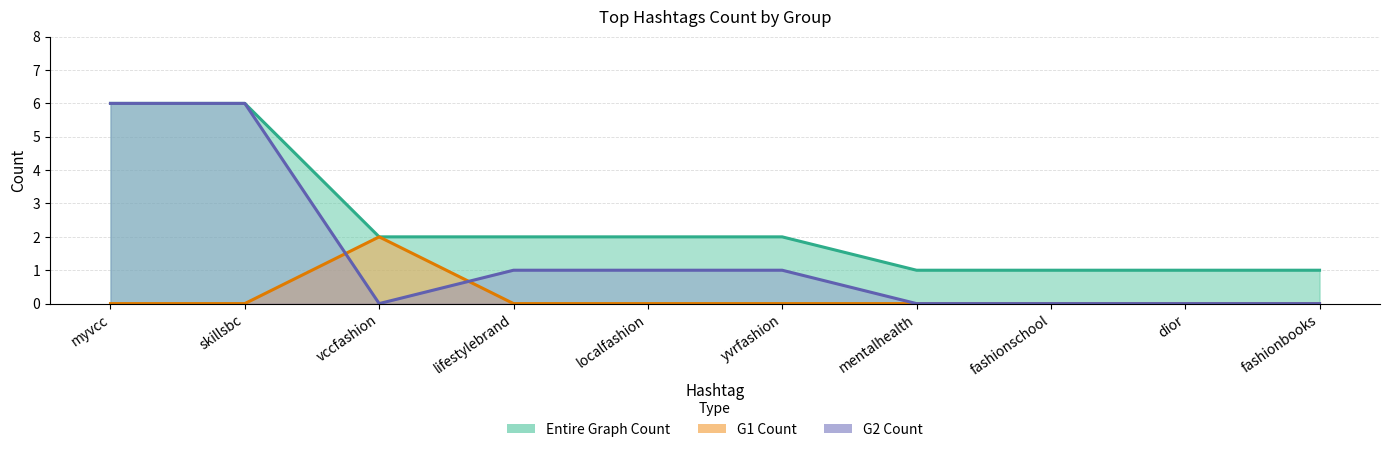

What is the difference between the maximum and minimum values in the G1 Count series?

2